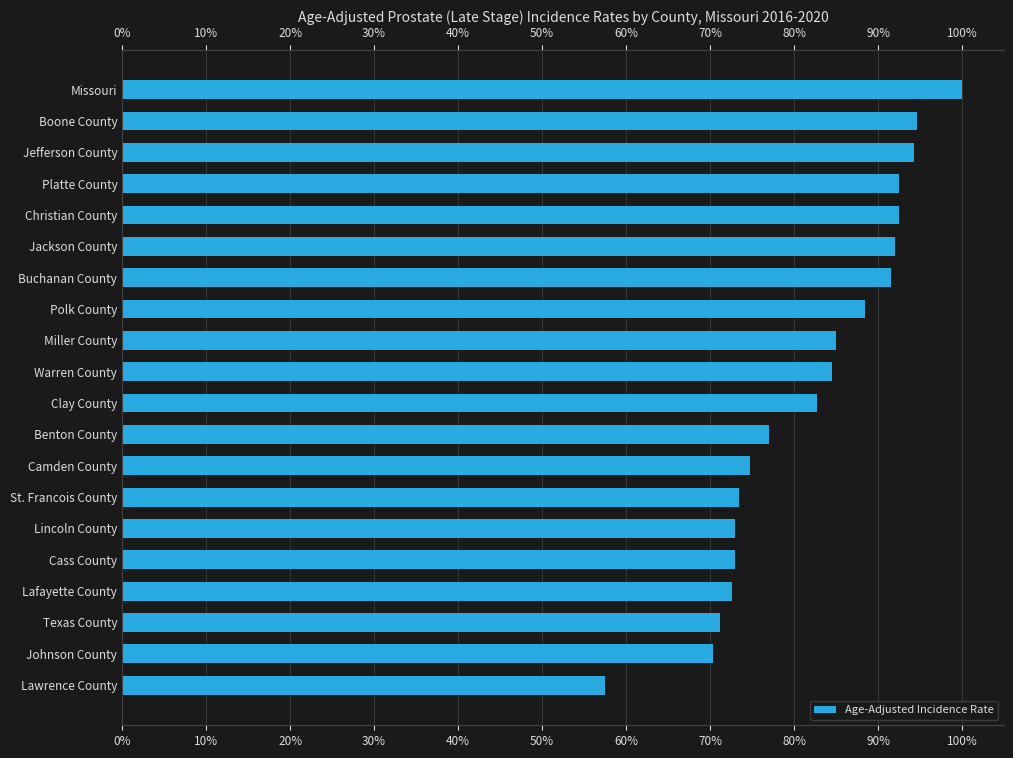

How many data points are less than 84?

10